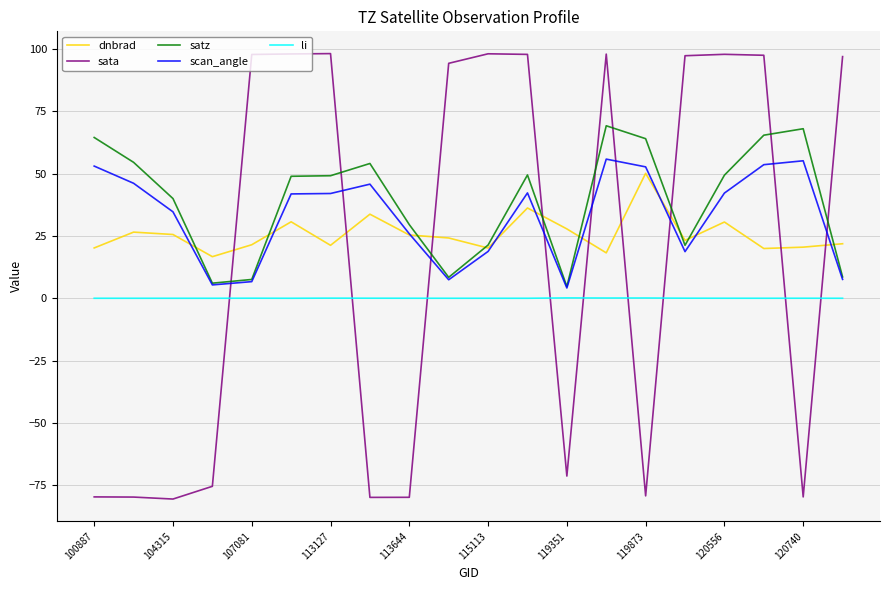

Is this an area chart (filled region under the line)?

No